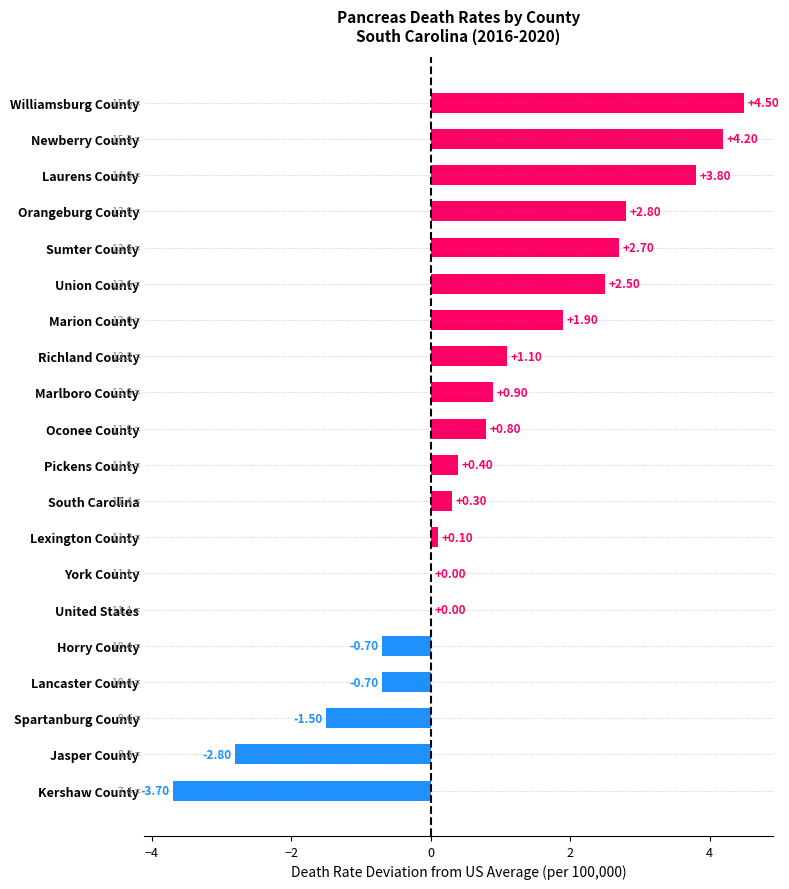

What is the sum of all values?

16.6